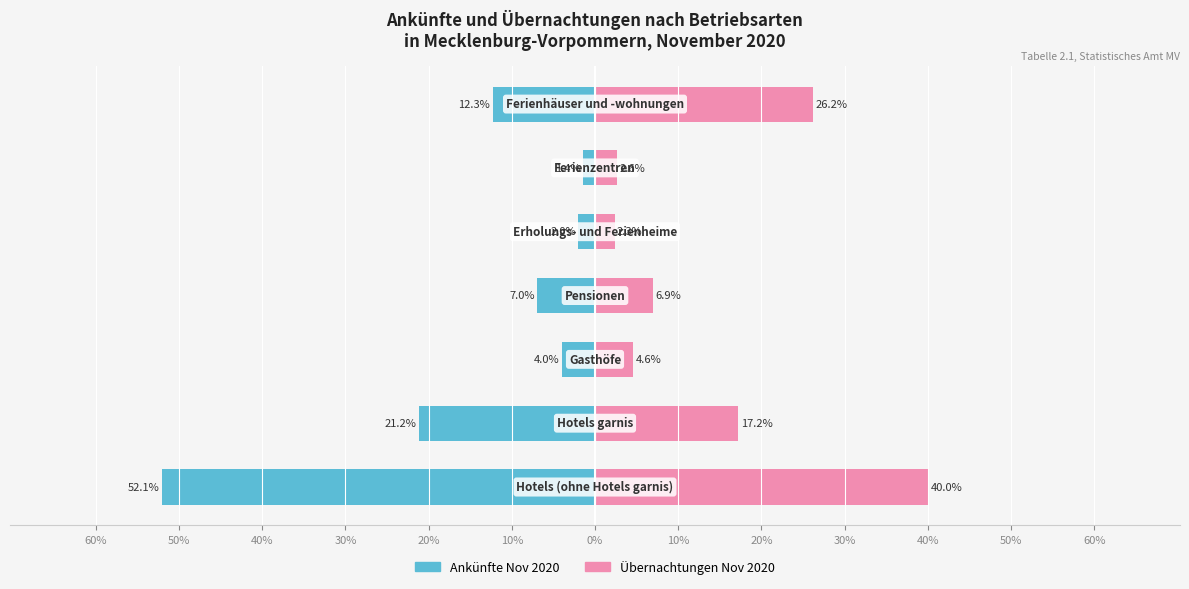

How many data points in Übernachtungen Nov 2020 are less than 6?

3